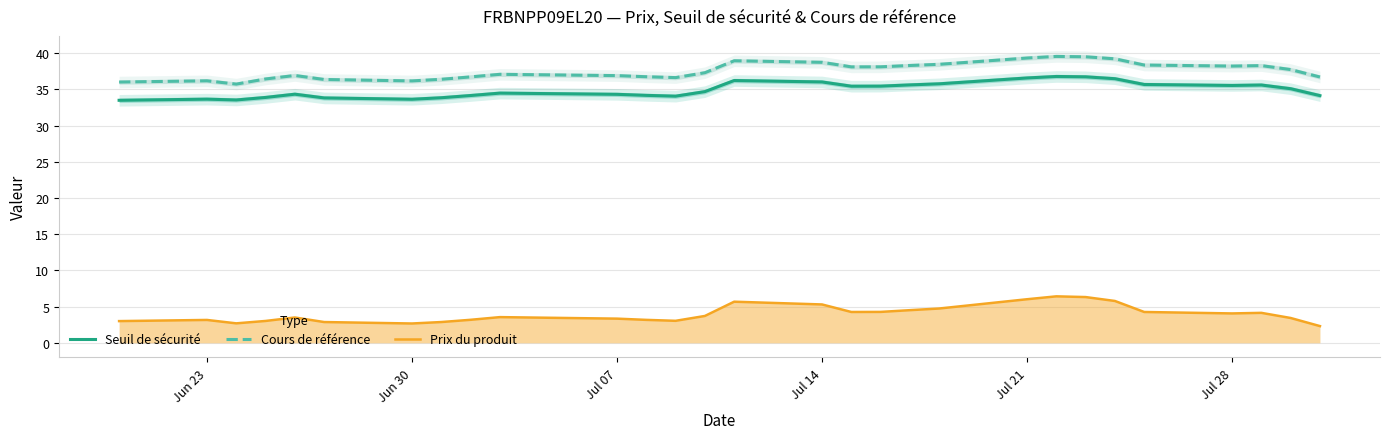

The value of Cours de référence at Jul 14 is 63.7. True or false?

False